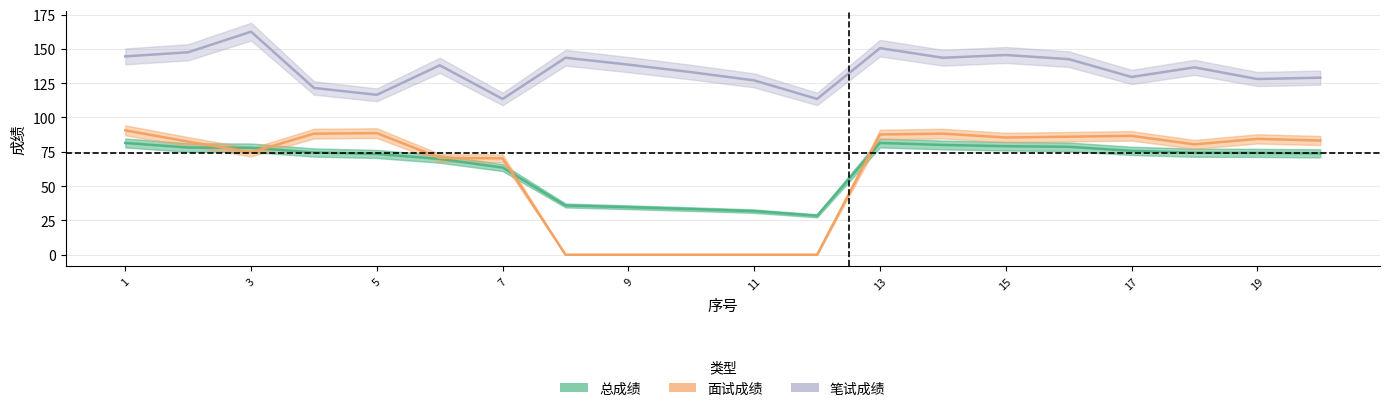

True or false: 笔试成绩 has a value of 144.5 at 1.

True